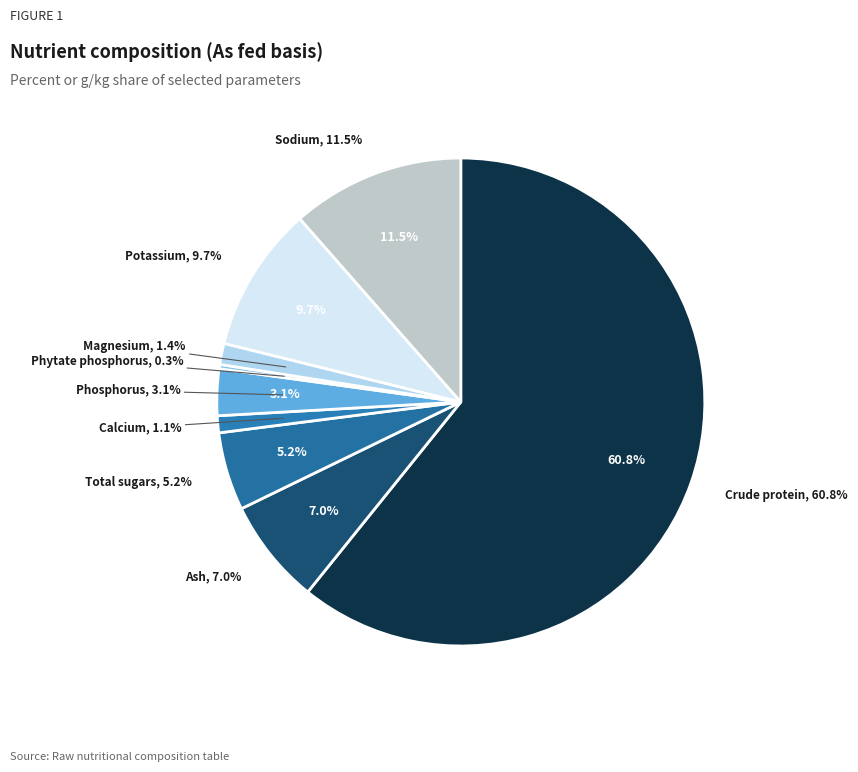

Do Ash and Magnesium together represent more than half of the pie?

No